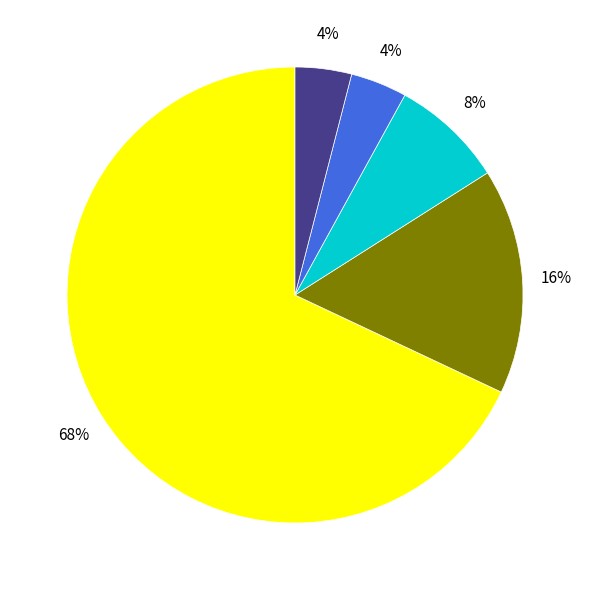

To the nearest percent, what is the difference between the largest and smallest slice percentages?

64%